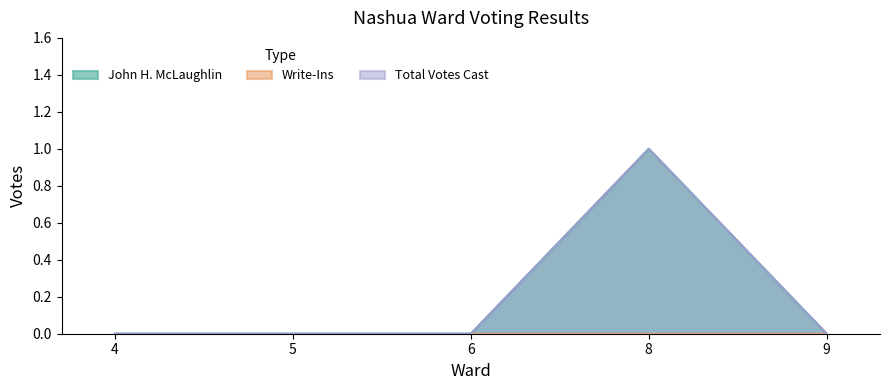

The Total Votes Cast series shows 0 at 9. True or false?

True